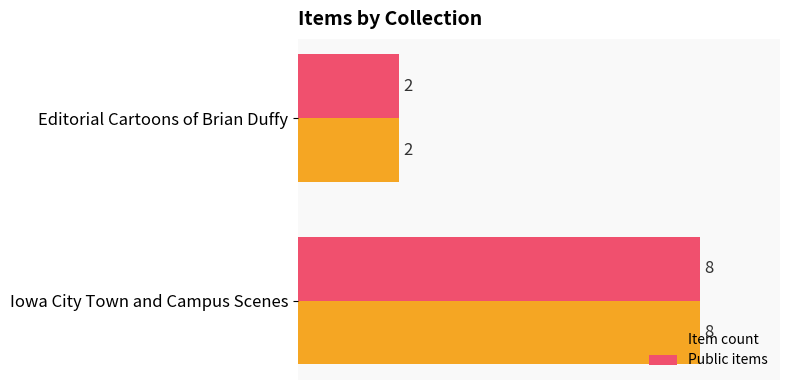

At which label is Item count closest to 5?

Editorial Cartoons of Brian Duffy